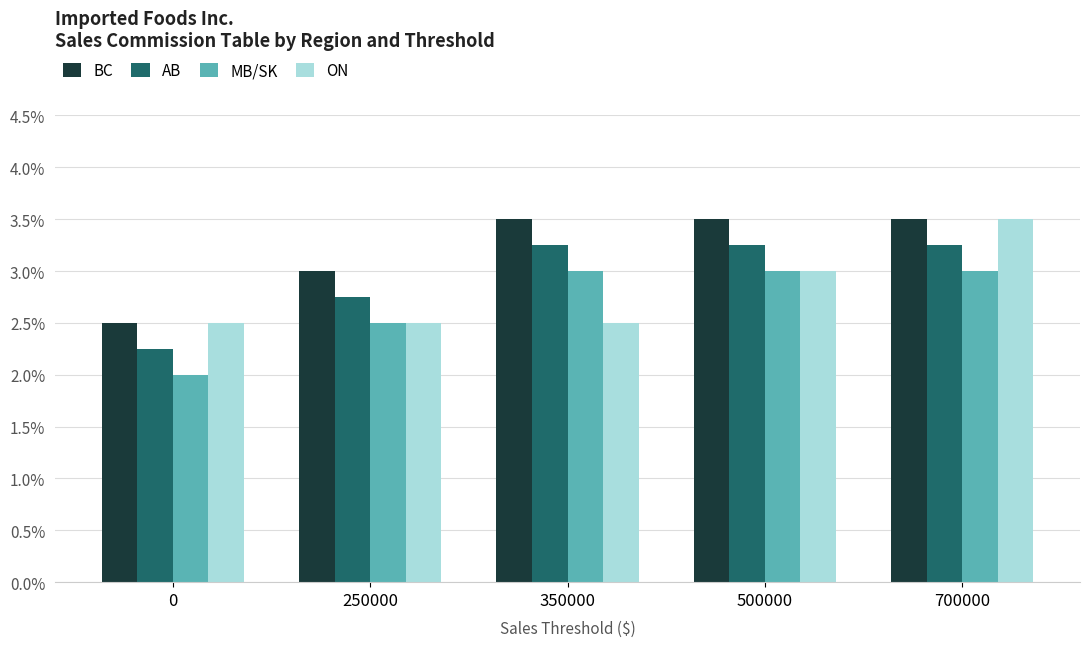

Does the chart contain any negative values?

No